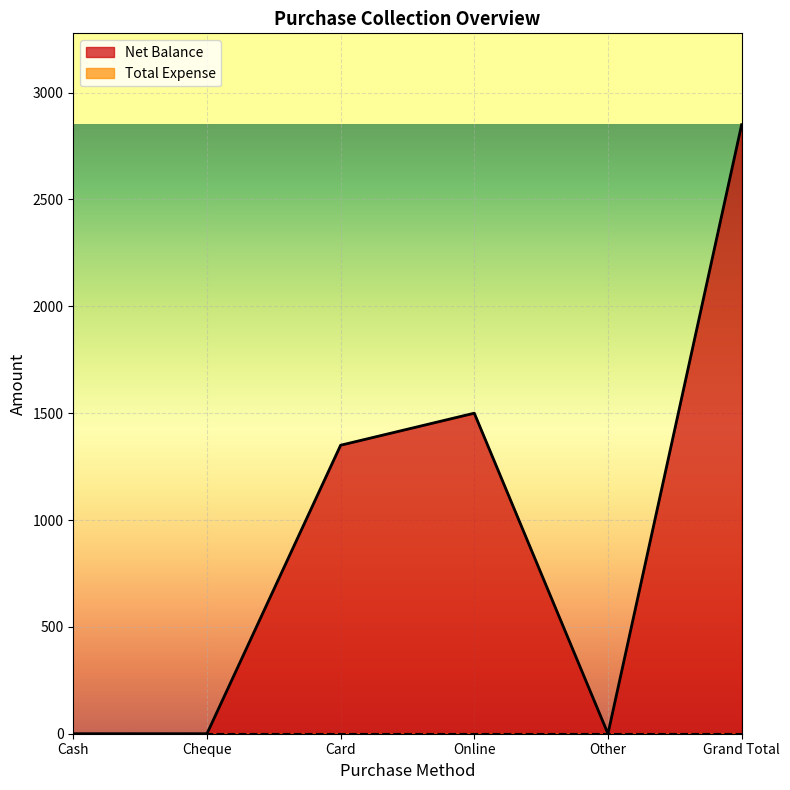

Rank the categories by value from highest to lowest.

Grand Total, Online, Card, Cash, Cheque, Other